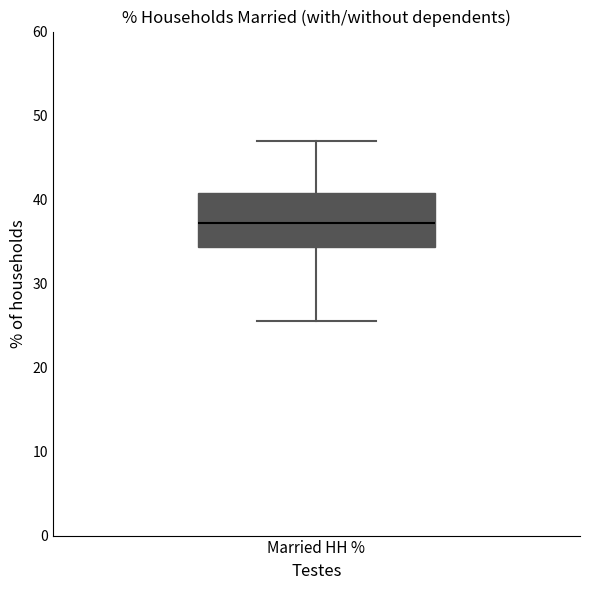

Read this box plot against the y-axis: the position of the median line, the range covered by the box, and the ends of both whiskers. The values are not printed on the chart, so give them approximately, as read against the axis.

median 37, box 34 to 41, whiskers 25 to 47